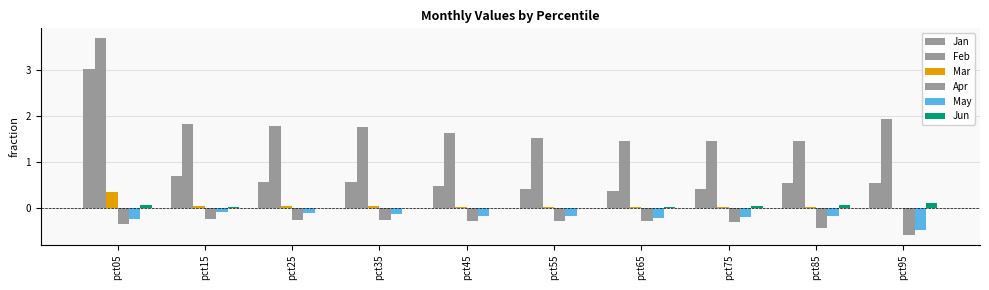

How many categories are shown in the chart?

10